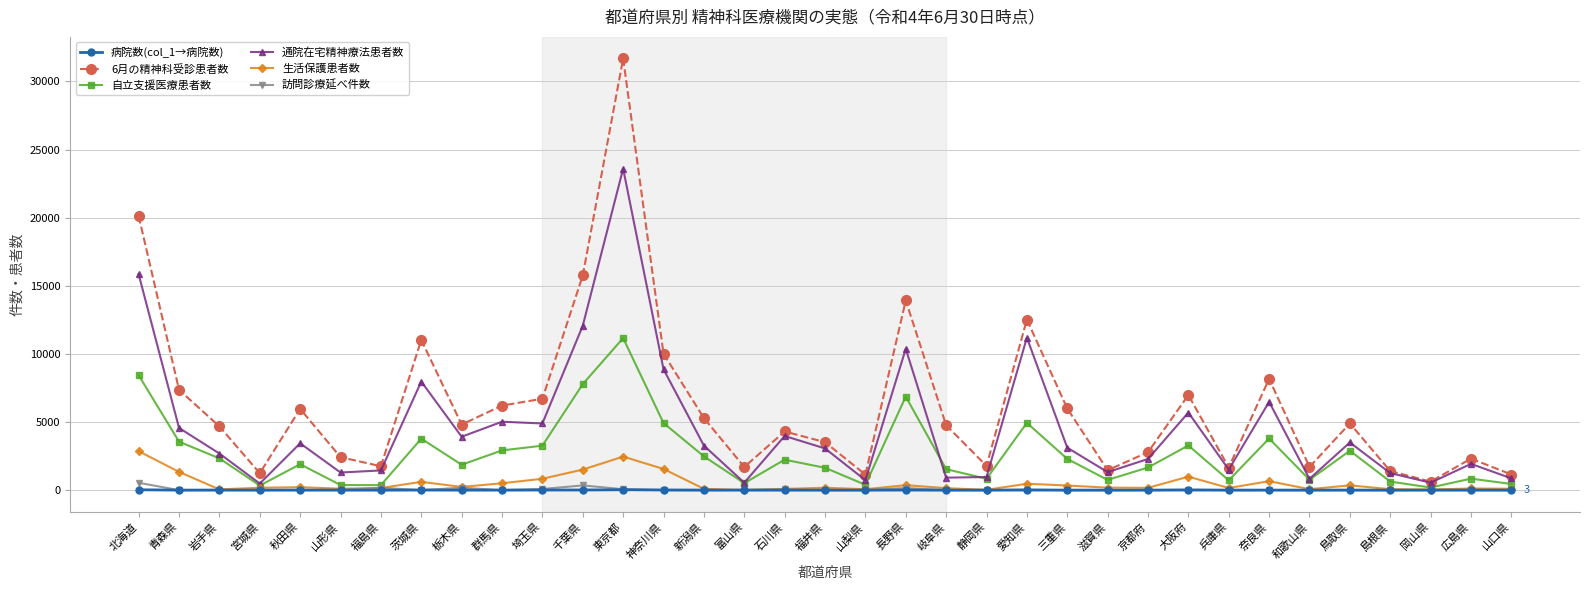

True or false: 自立支援医療患者数 has a value of 4924 at 神奈川県.

True